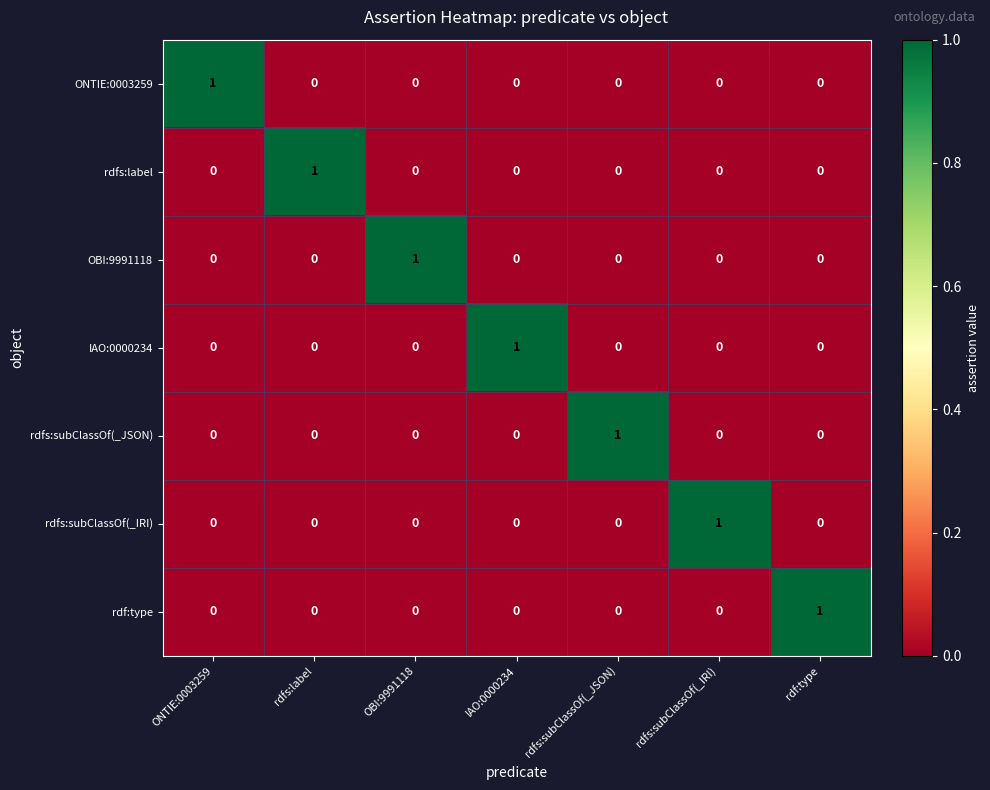

Is it true that rdfs:subClassOf(_IRI) equals 0 at rdfs:subClassOf(_JSON)?

True